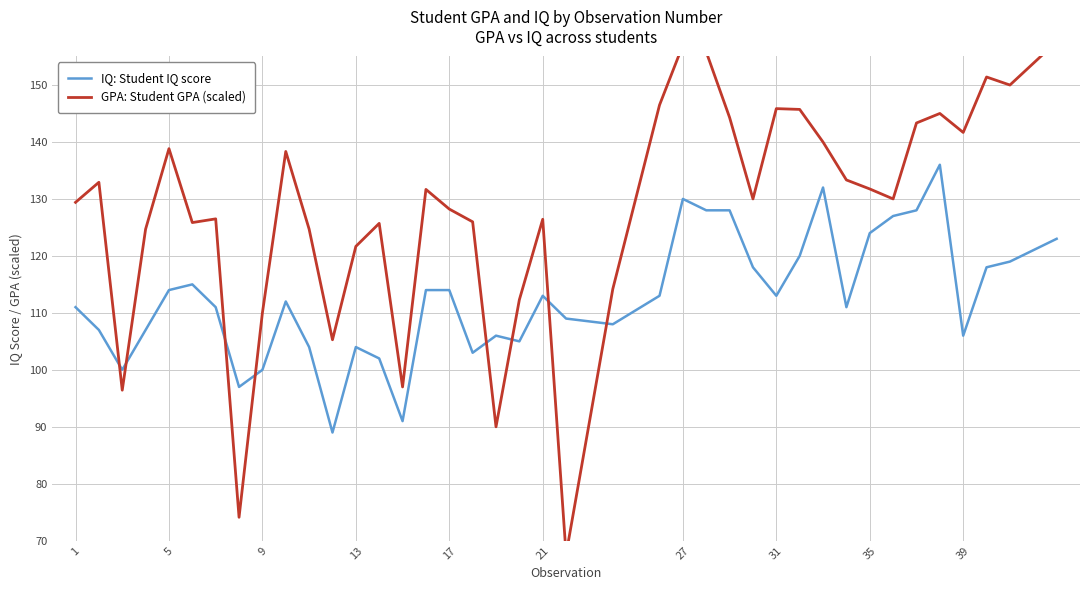

Which series has the largest total across all categories?

GPA: Student GPA (scaled)